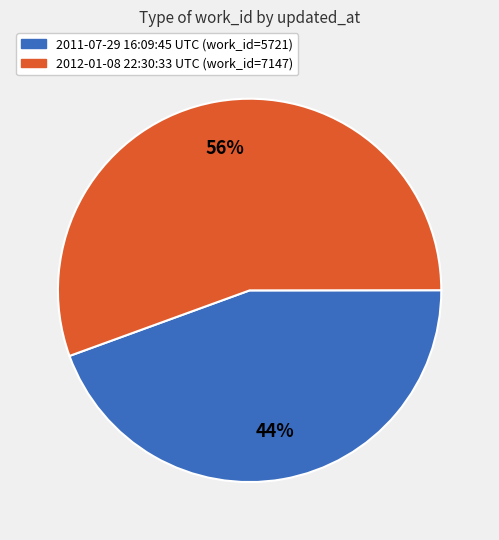

Which has a higher value, 2012-01-08 22:30:33 UTC or 2011-07-29 16:09:45 UTC?

2012-01-08 22:30:33 UTC